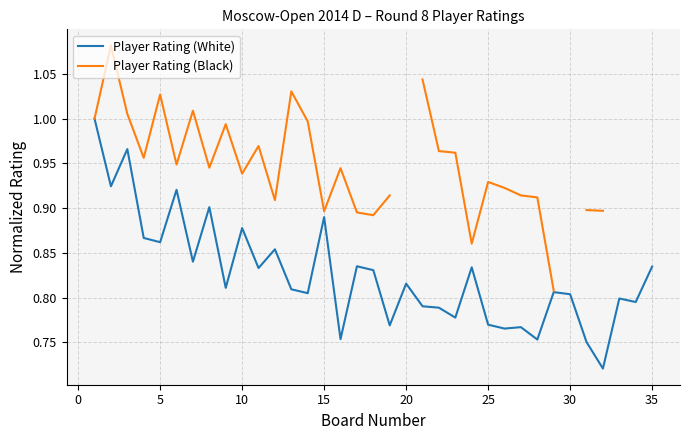

The Player Rating (White) series shows 0.8 at 30. True or false?

True